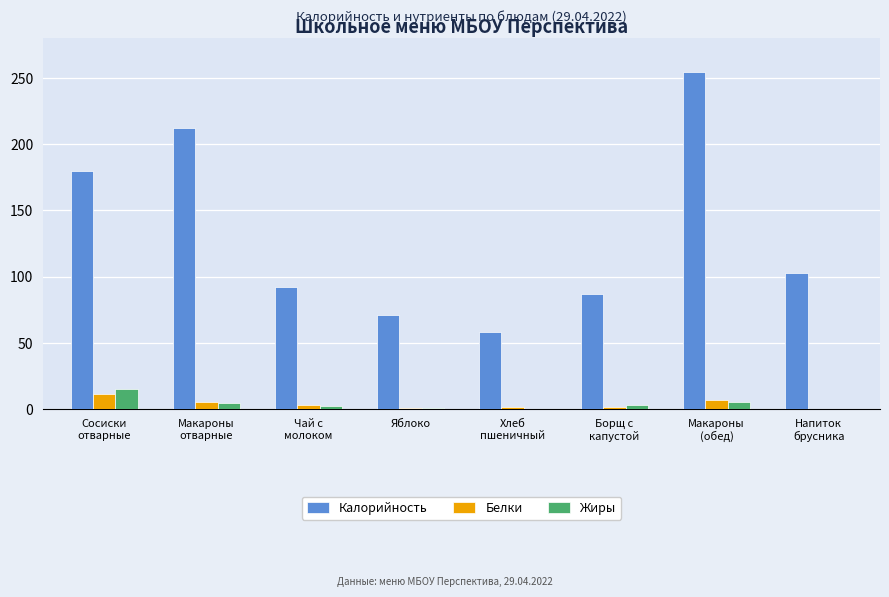

True or false: Калорийность has a value of 93.7 at Яблоко.

False